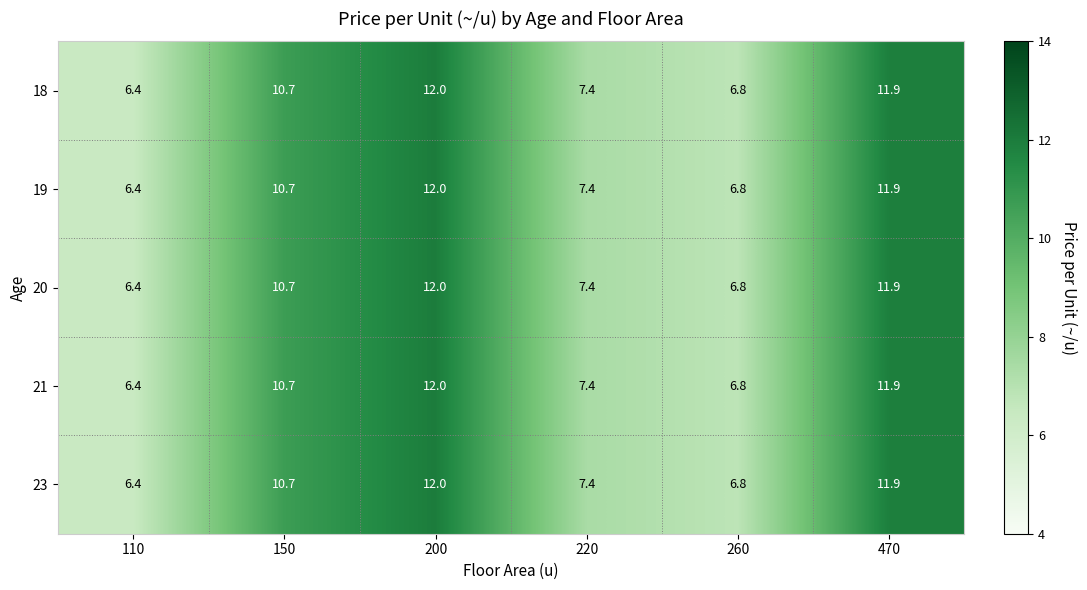

Count the number of categories in the chart.

6